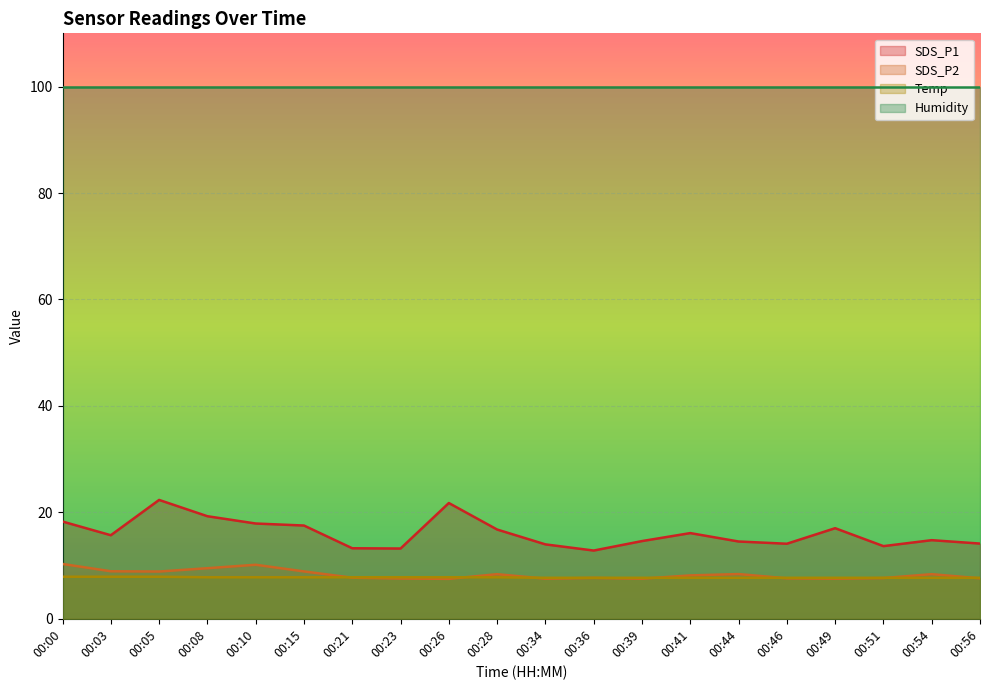

What is the maximum value for SDS_P2?

10.3